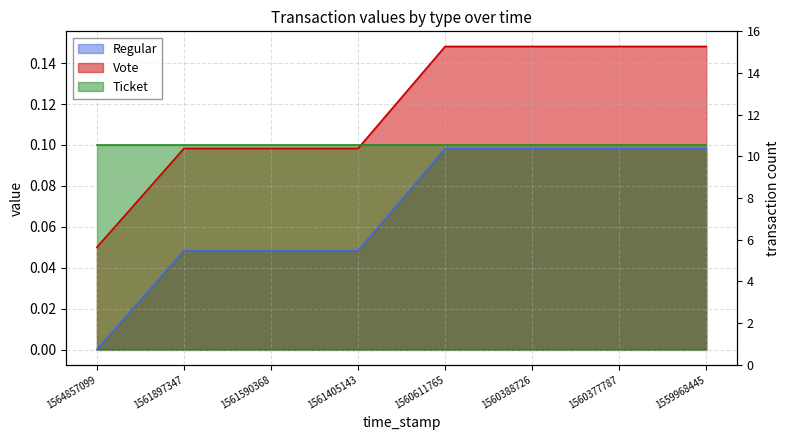

What is the sum of the Vote values at 1560377787 and 1561590368?

0.2